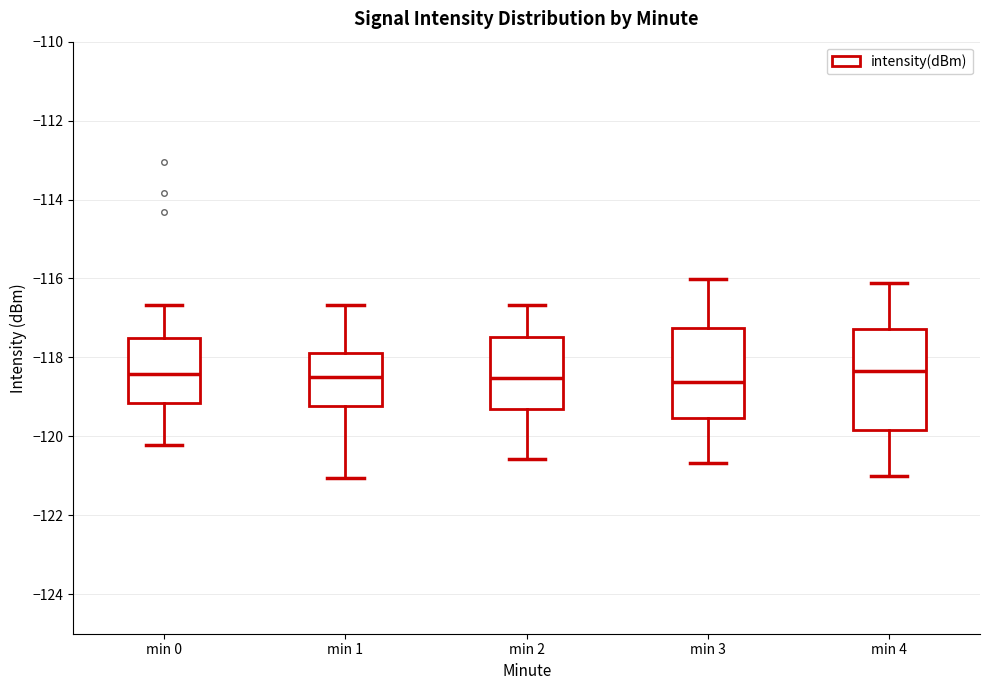

Where is the upper edge of the box for min 3 on the y-axis? The values are not printed on the chart, so give them approximately, as read against the axis.

-117.2